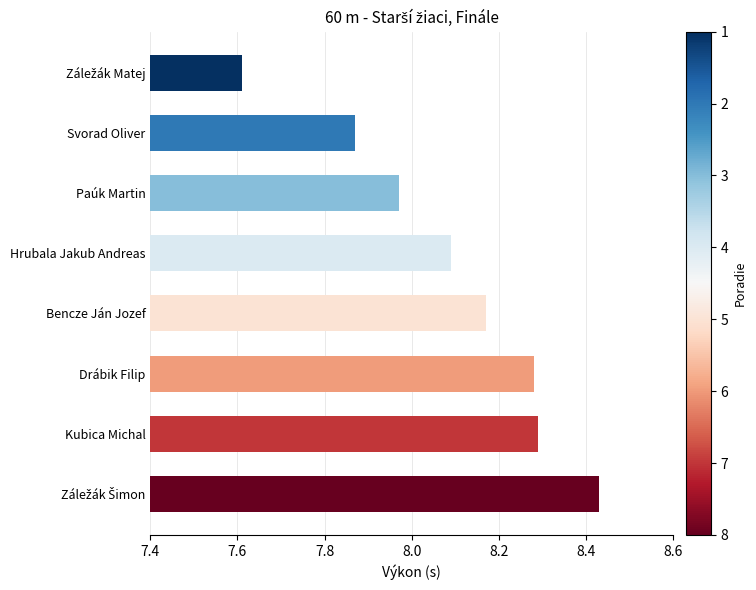

What is the label of the 4th bar from the bottom?

Bencze Ján Jozef